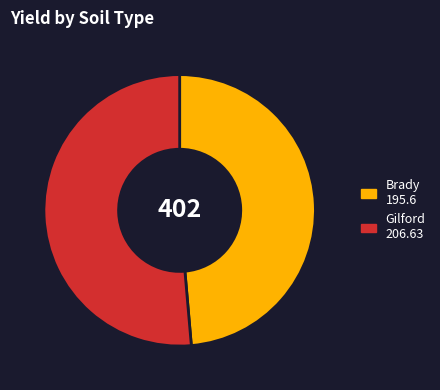

Count the number of slices in the pie.

2